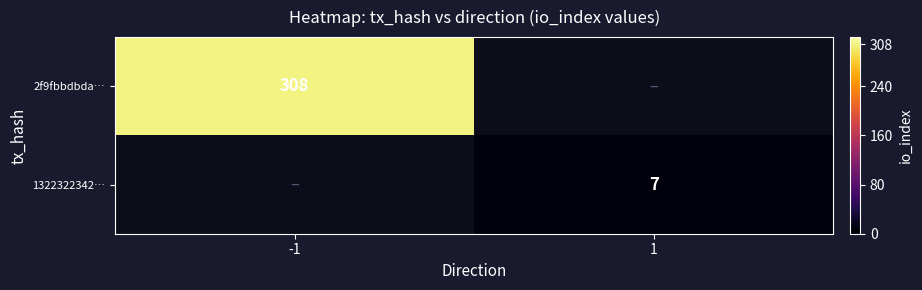

The value of 2f9fbbdbda… at -1 is 433. True or false?

False